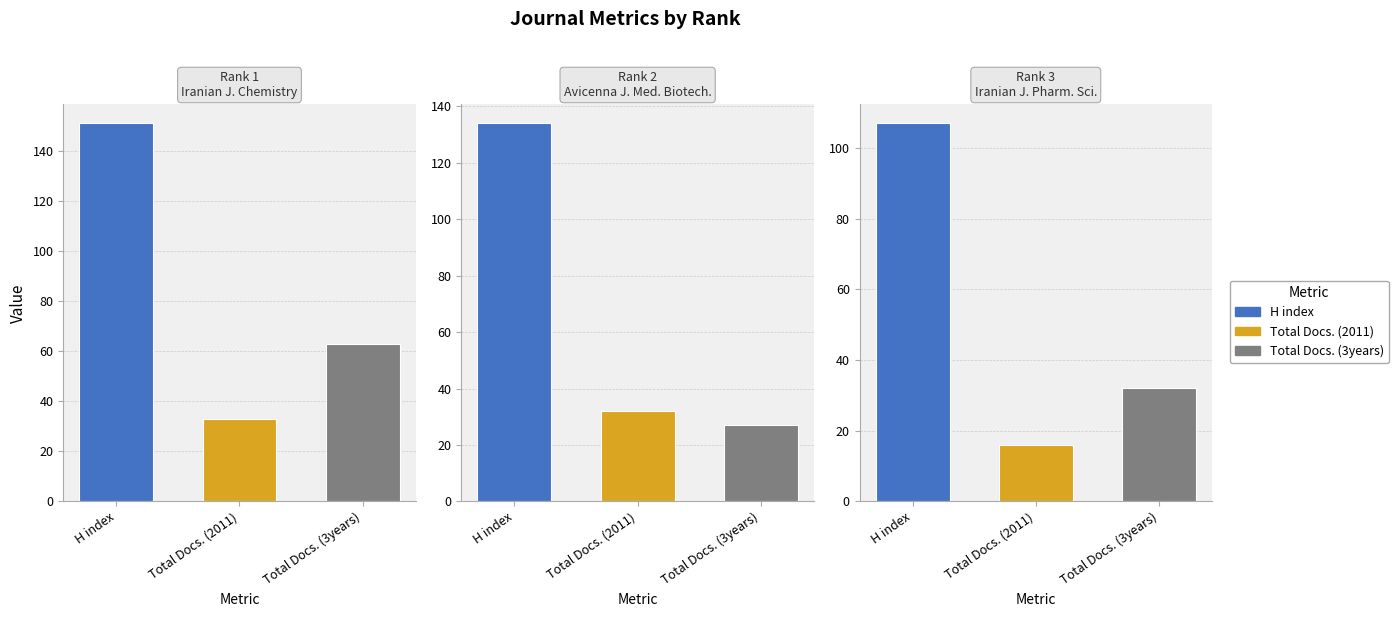

Is it true that H index equals 107 at 3?

True